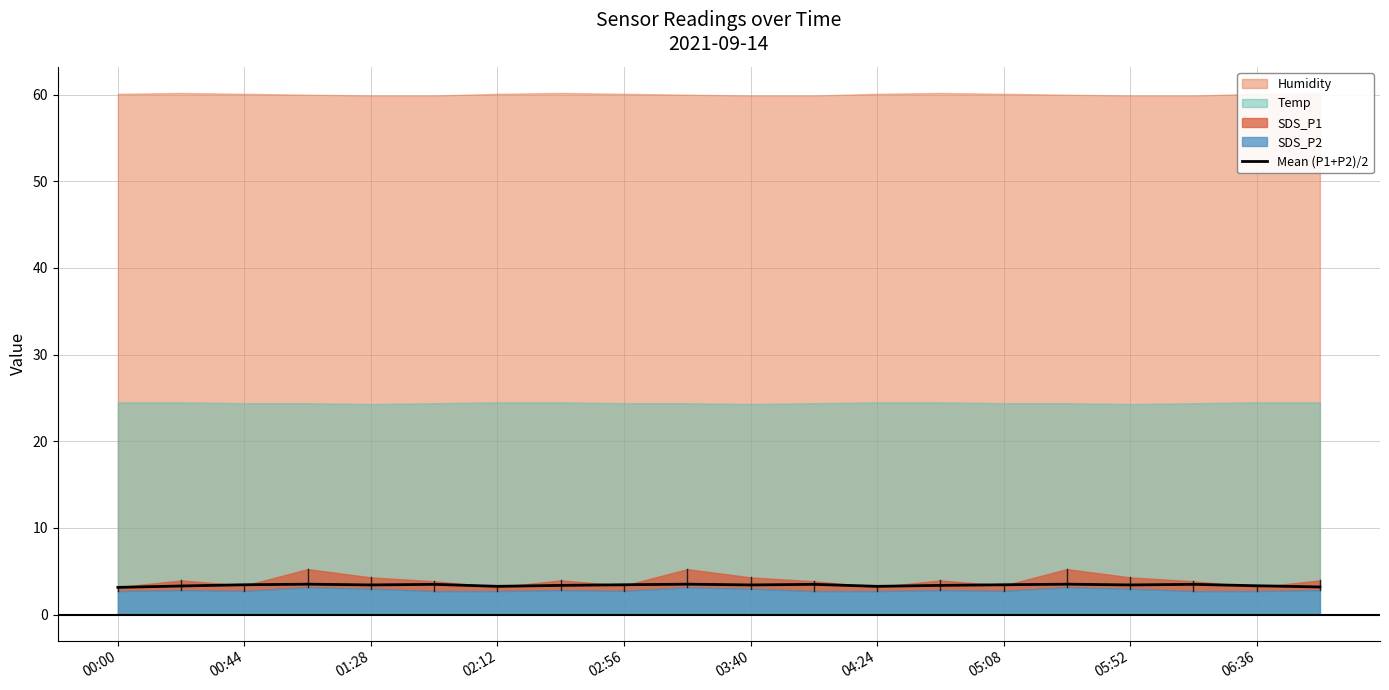

Is it true that Mean (P1+P2)/2 equals 3.4 at 02:56?

True